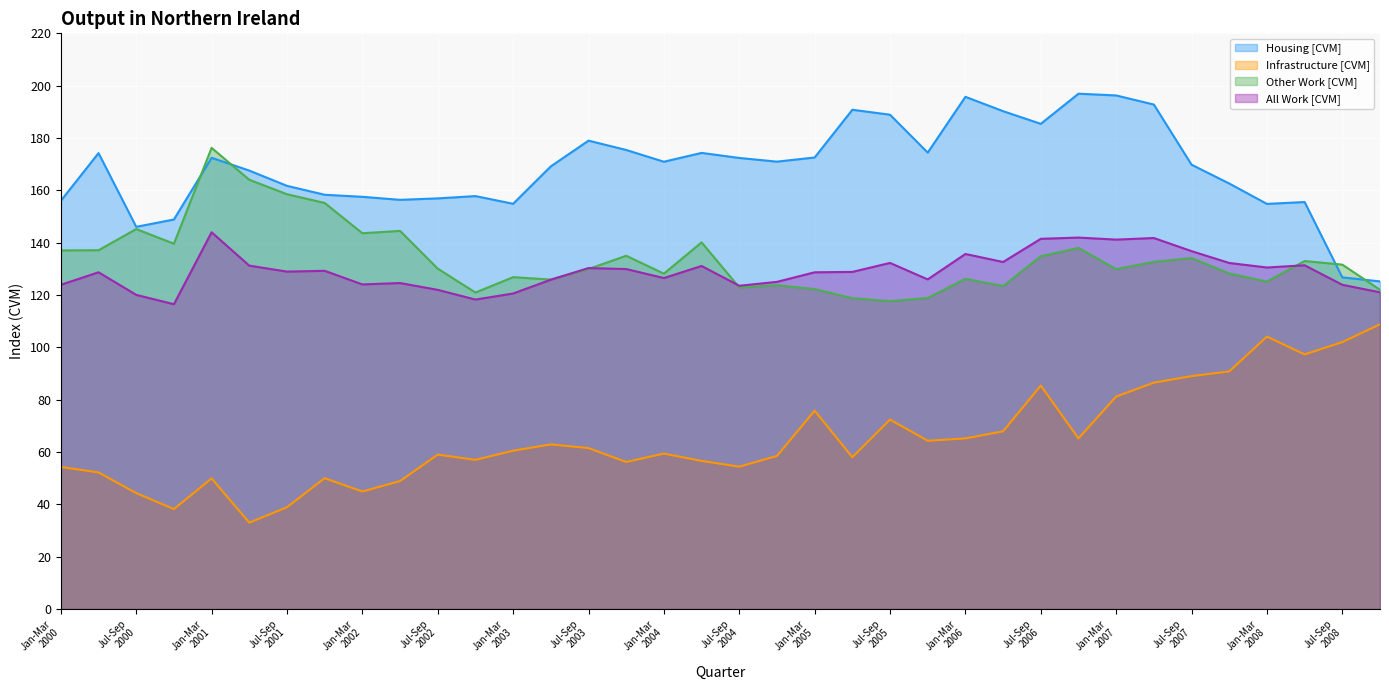

At which category does Other Work [CVM] reach its first local valley?

Oct-Dec
2000